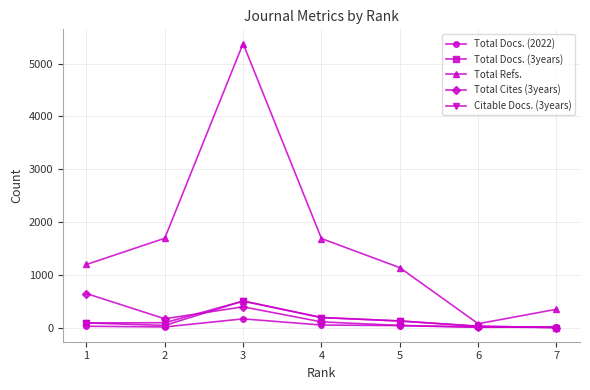

Does the chart have visible grid lines?

Yes